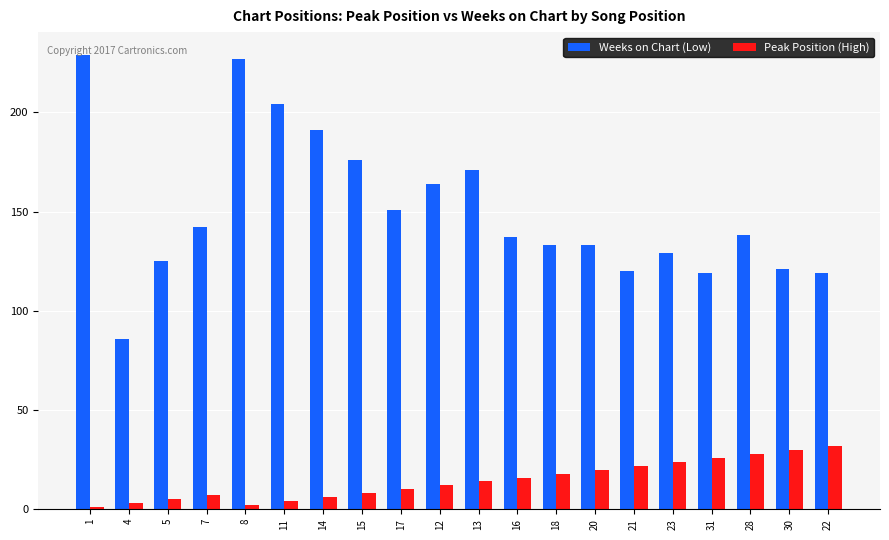

What is the average value of the Weeks on Chart (Low) series?

151